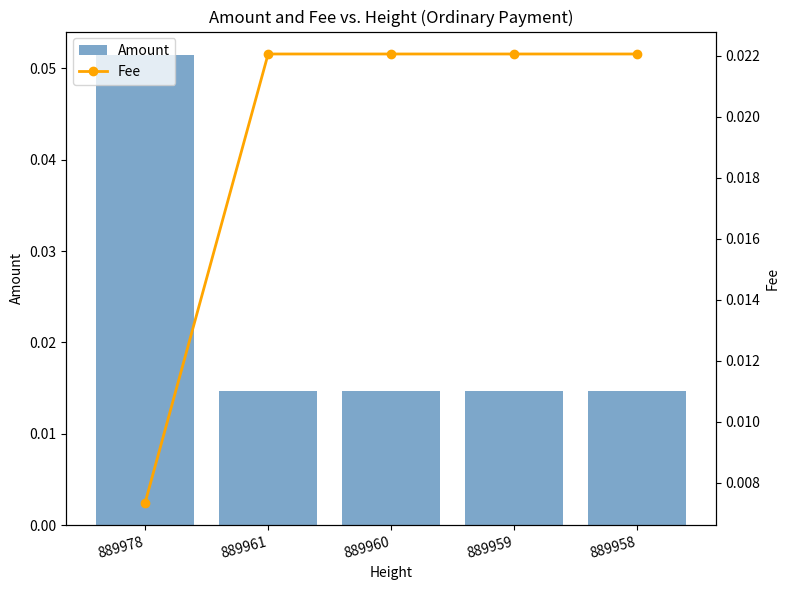

Between 889958 and 889960, which is larger?

889958